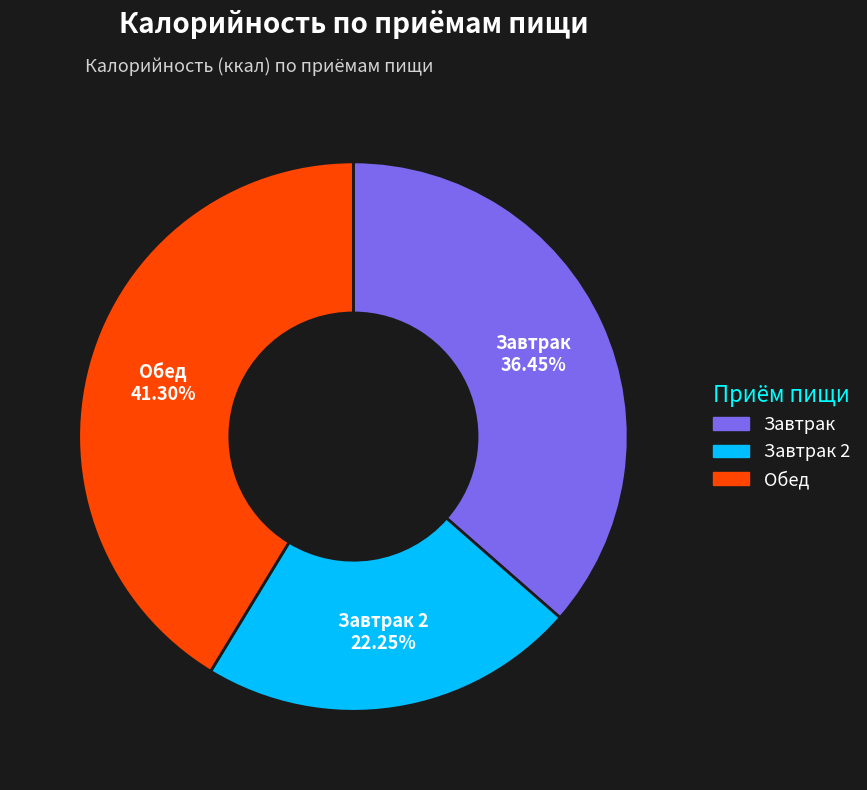

Is there a majority slice in this chart?

No